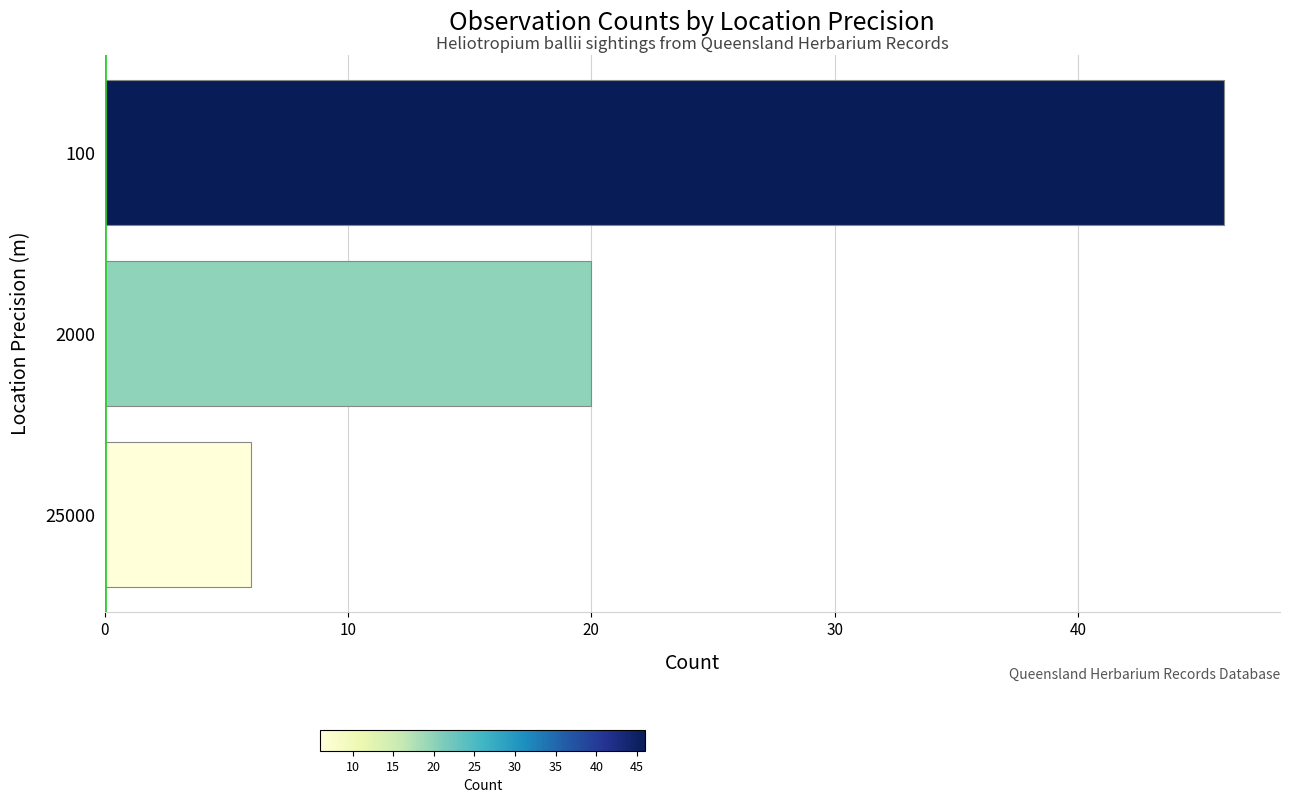

Between 25000 and 2000, which is larger?

2000